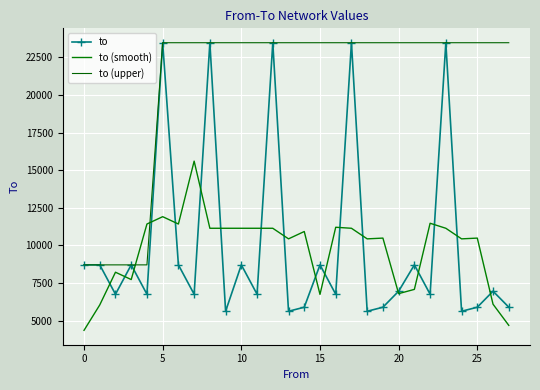

What is the value of the to point at the 27th from the left?

6954.0